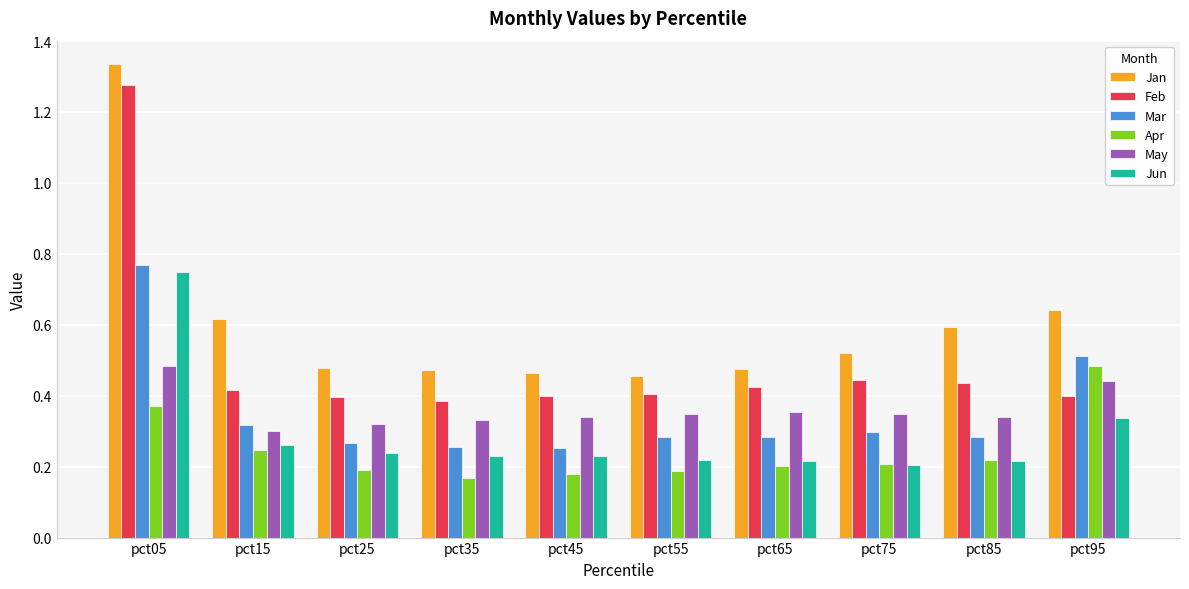

How many bars are there in total?

60